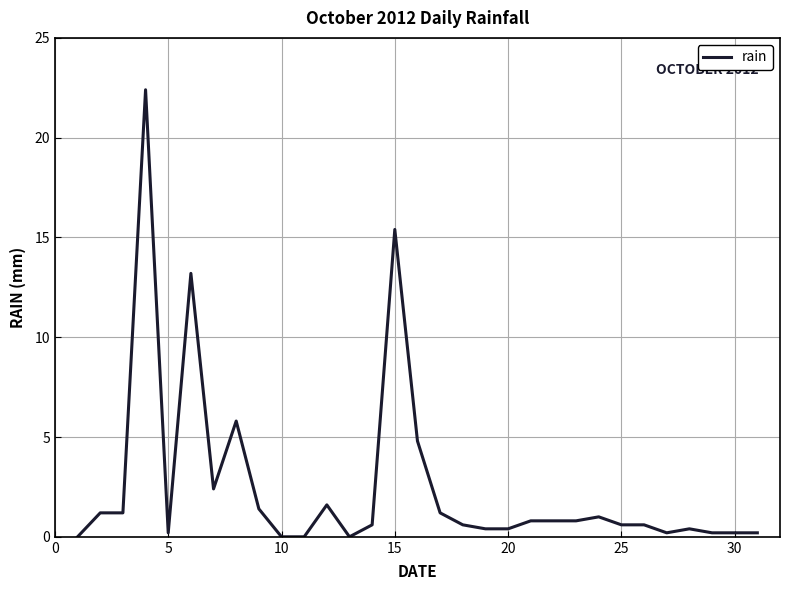

What is the difference between the maximum and minimum values?

22.4